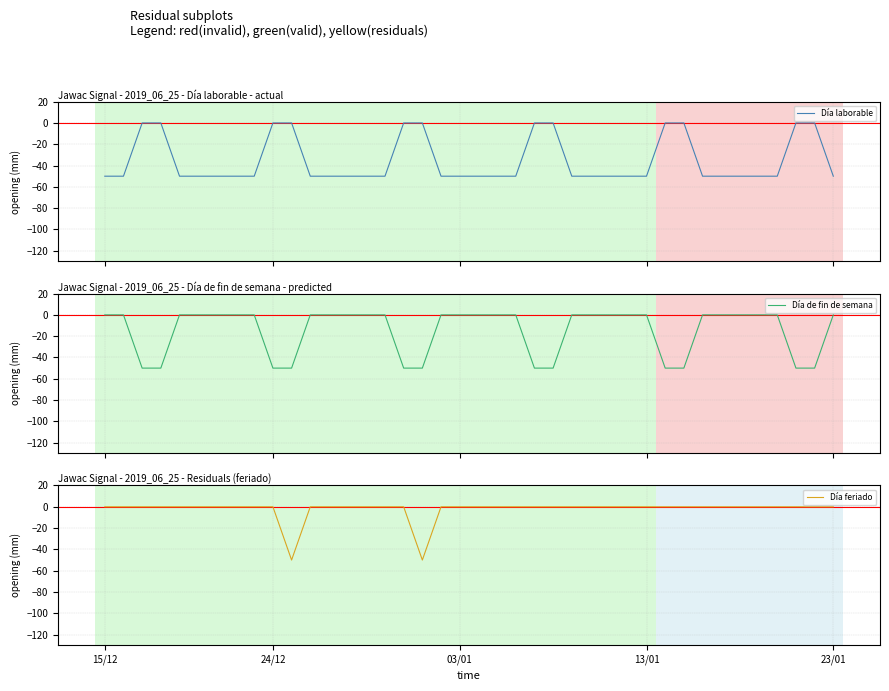

What is the approximate value of Día laborable at 21?

-50